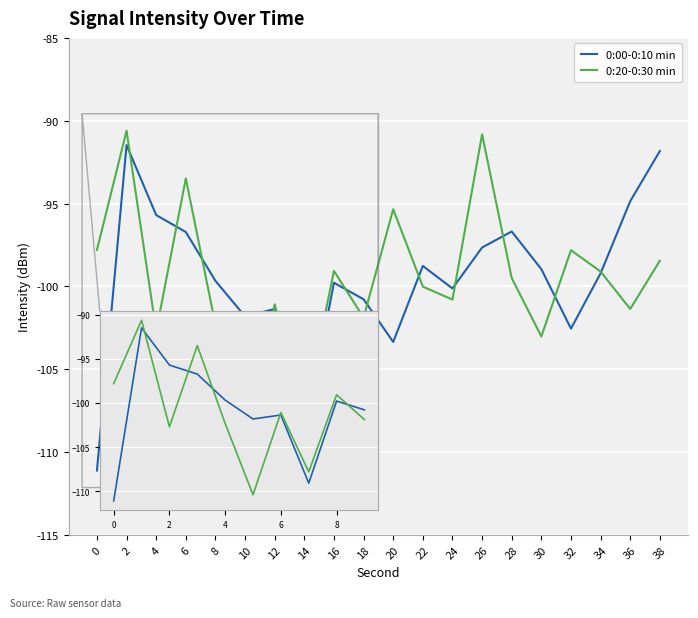

Does the chart display data point markers on the line(s)?

No